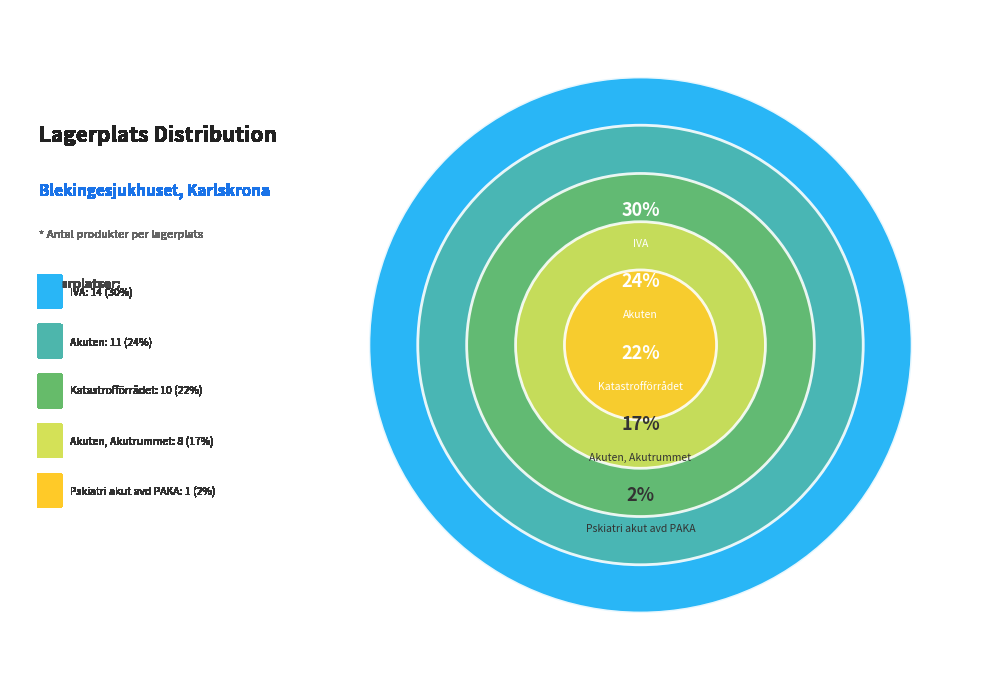

To the nearest percent, what is the average slice percentage?

14%